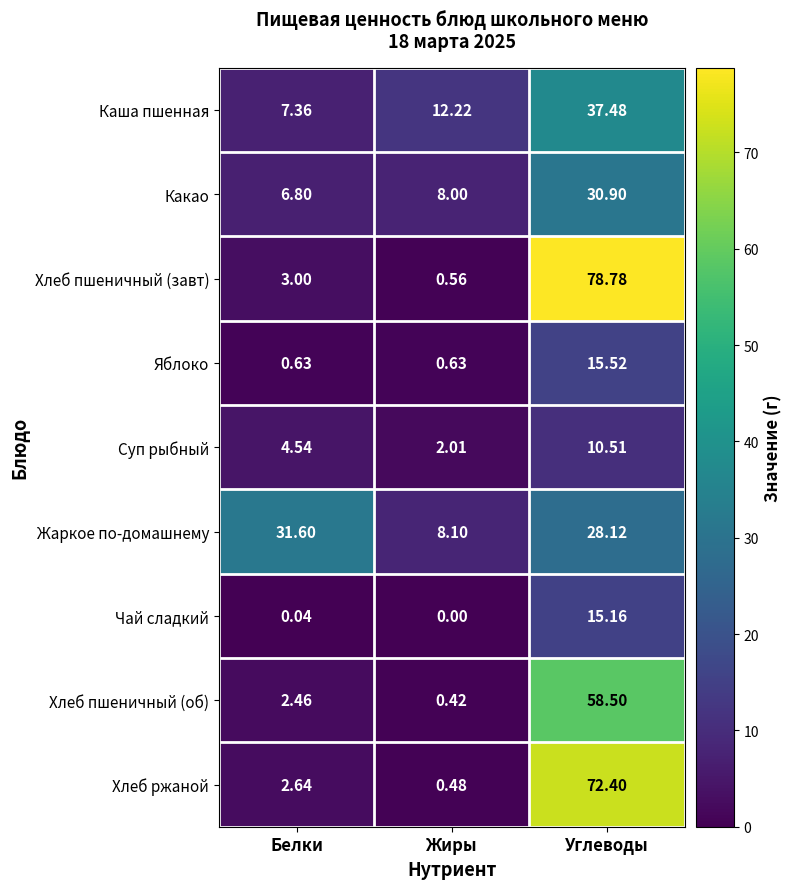

Which series has the largest total across all categories?

Хлеб пшеничный (завт)